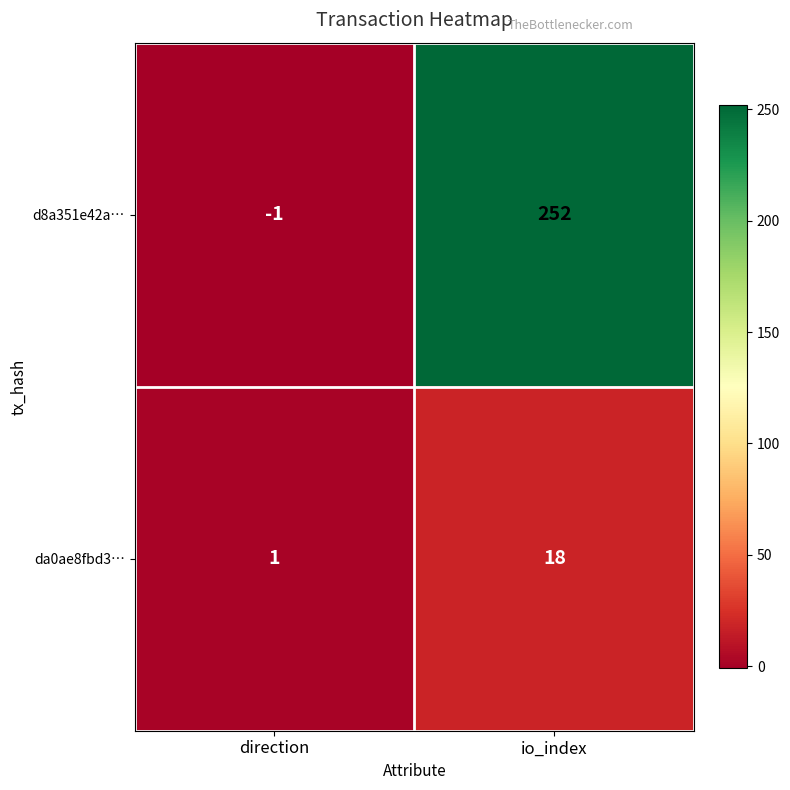

What is the maximum value shown in the chart?

252